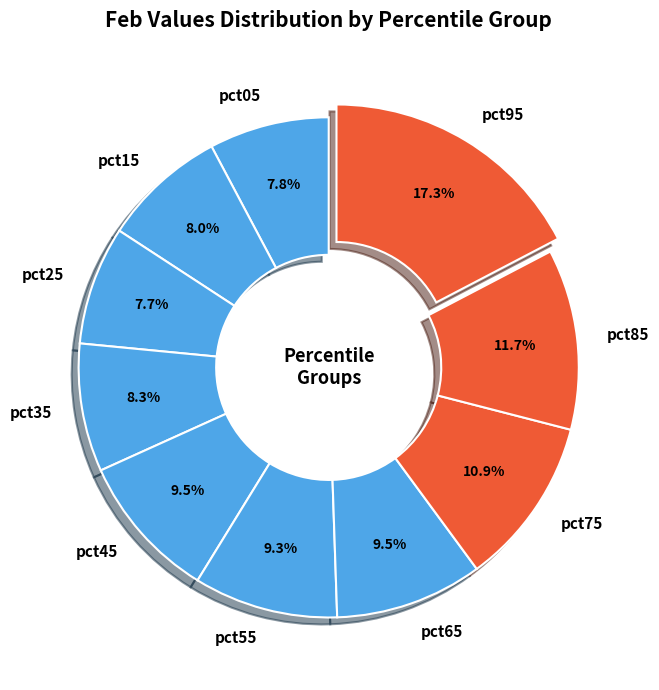

To the nearest percent, what percentage of the pie is pct55?

9%